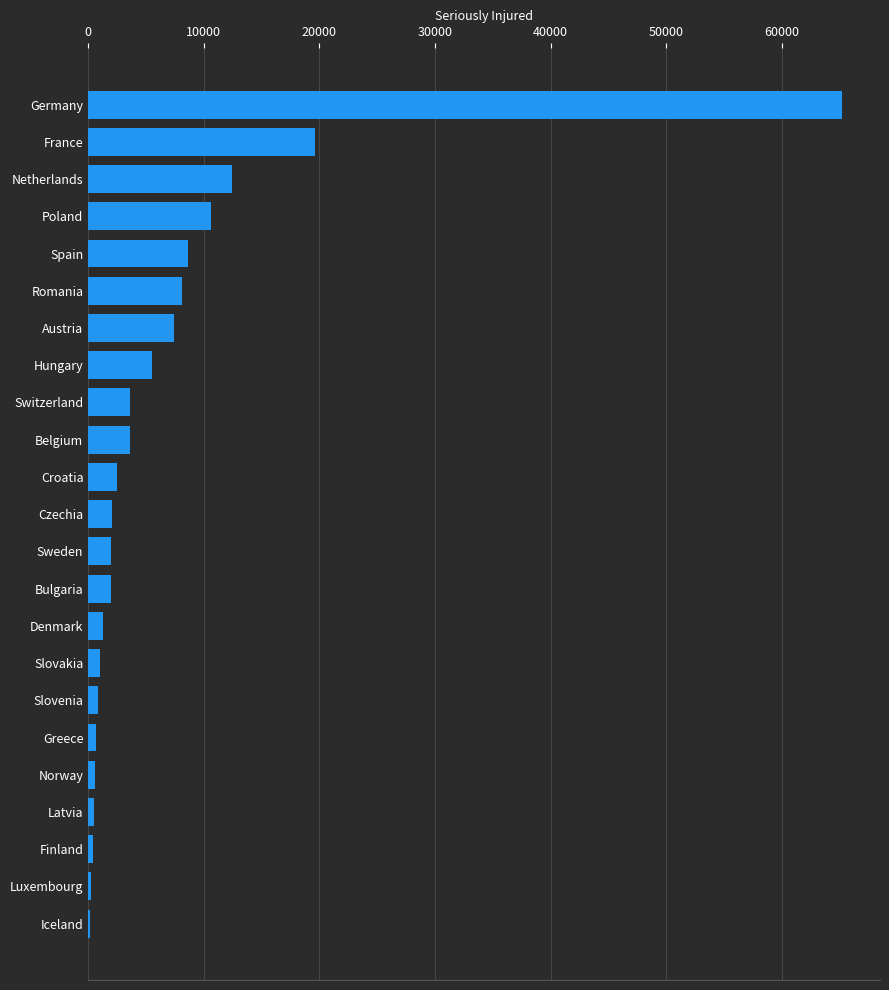

At which category does the chart reach its peak across all series?

Germany